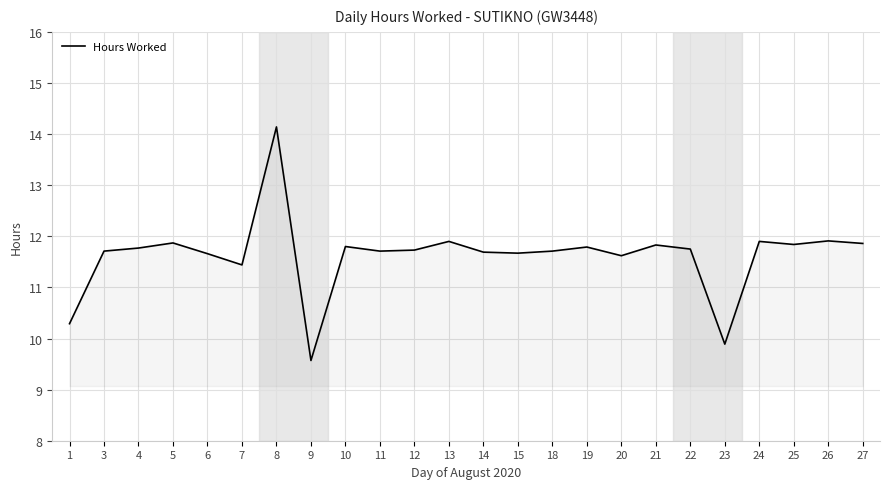

What is the average value?

11.6